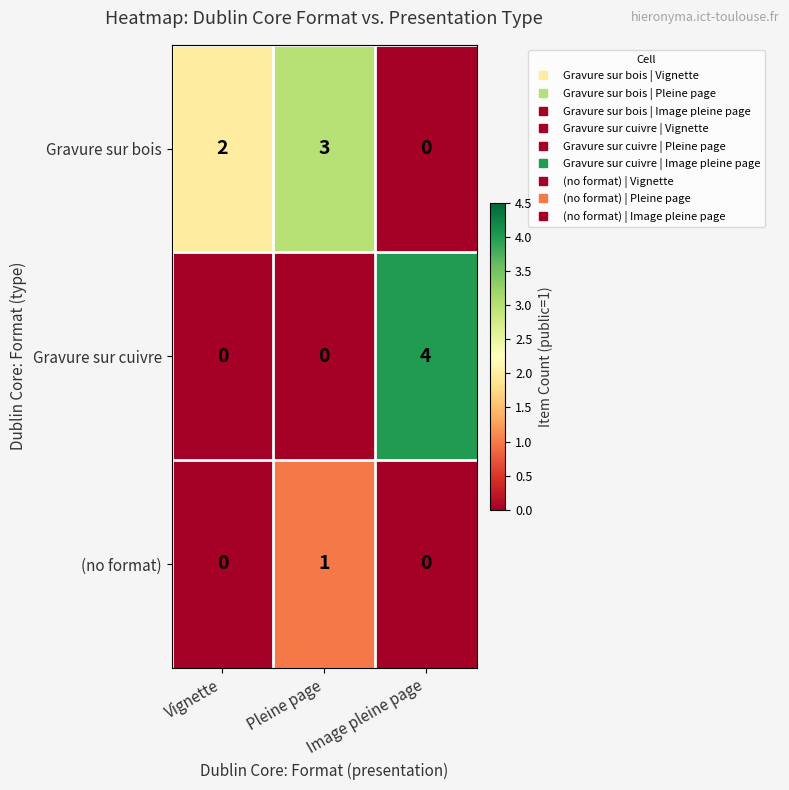

How many values in (no format) are above zero?

1